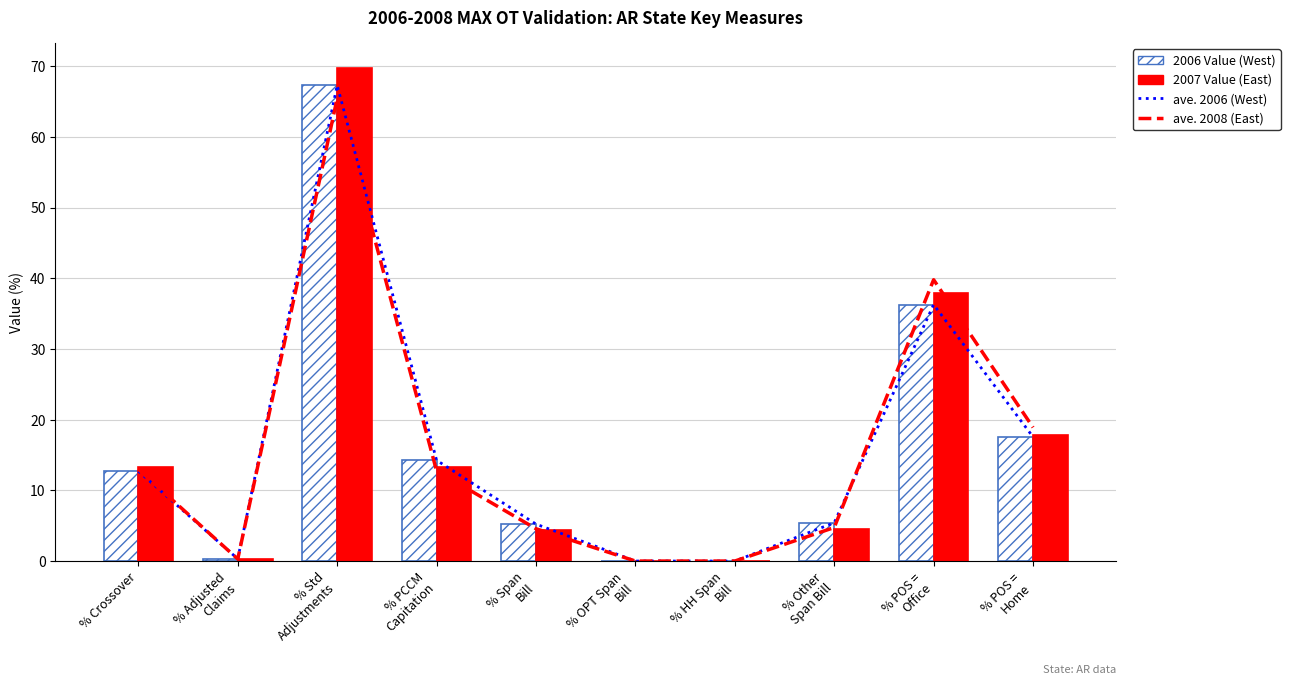

What position from the left is % Std
Adjustments?

3